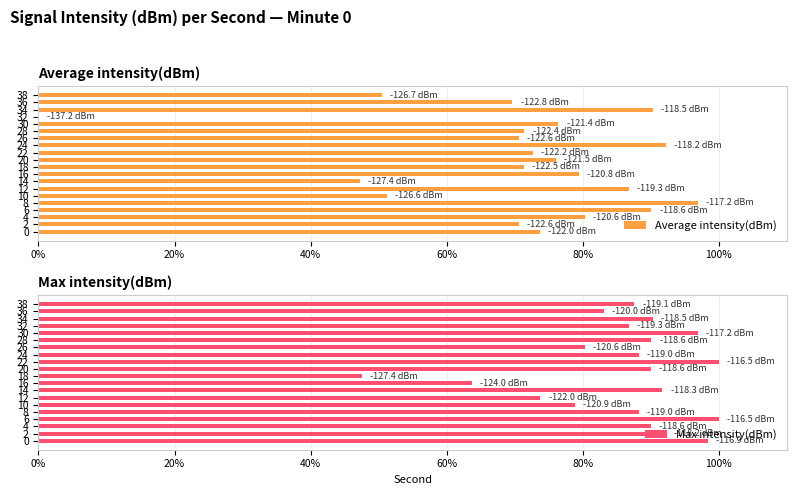

Reading left to right, list all the values displayed in this chart.

Average intensity(dBm): 73.7	70.6	80.3	90.1	96.9	51.3	86.7	47.2	79.4	71.3	76.1	72.6	92.2	70.6	71.4	76.4	0.0	90.3	69.7	50.5
Max intensity(dBm): 98.3	92.2	90.0	100.0	88.2	78.8	73.8	91.7	63.6	47.6	90.0	100.0	88.2	80.3	90.1	96.9	86.7	90.3	83.1	87.6